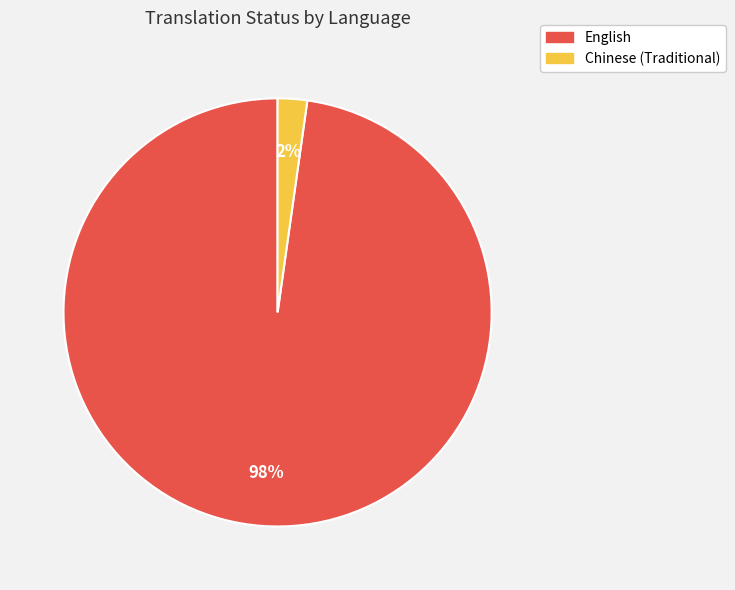

To the nearest percent, what is the difference between the English and Chinese (Traditional) slice percentages?

96%